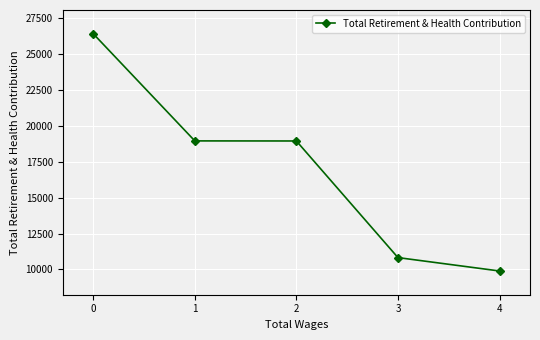

Between 2 and 3, which is larger?

2